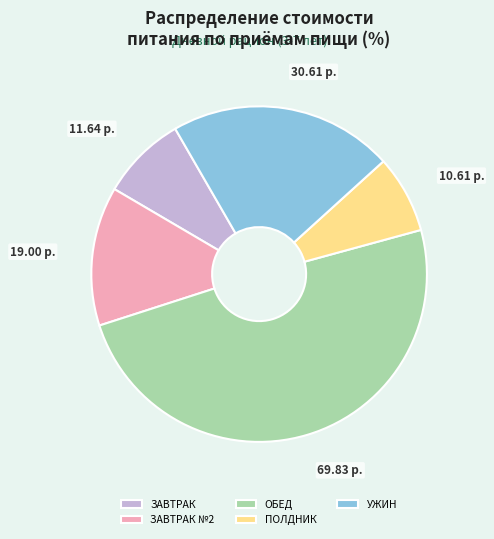

Is there any slice that represents more than half of the pie?

No